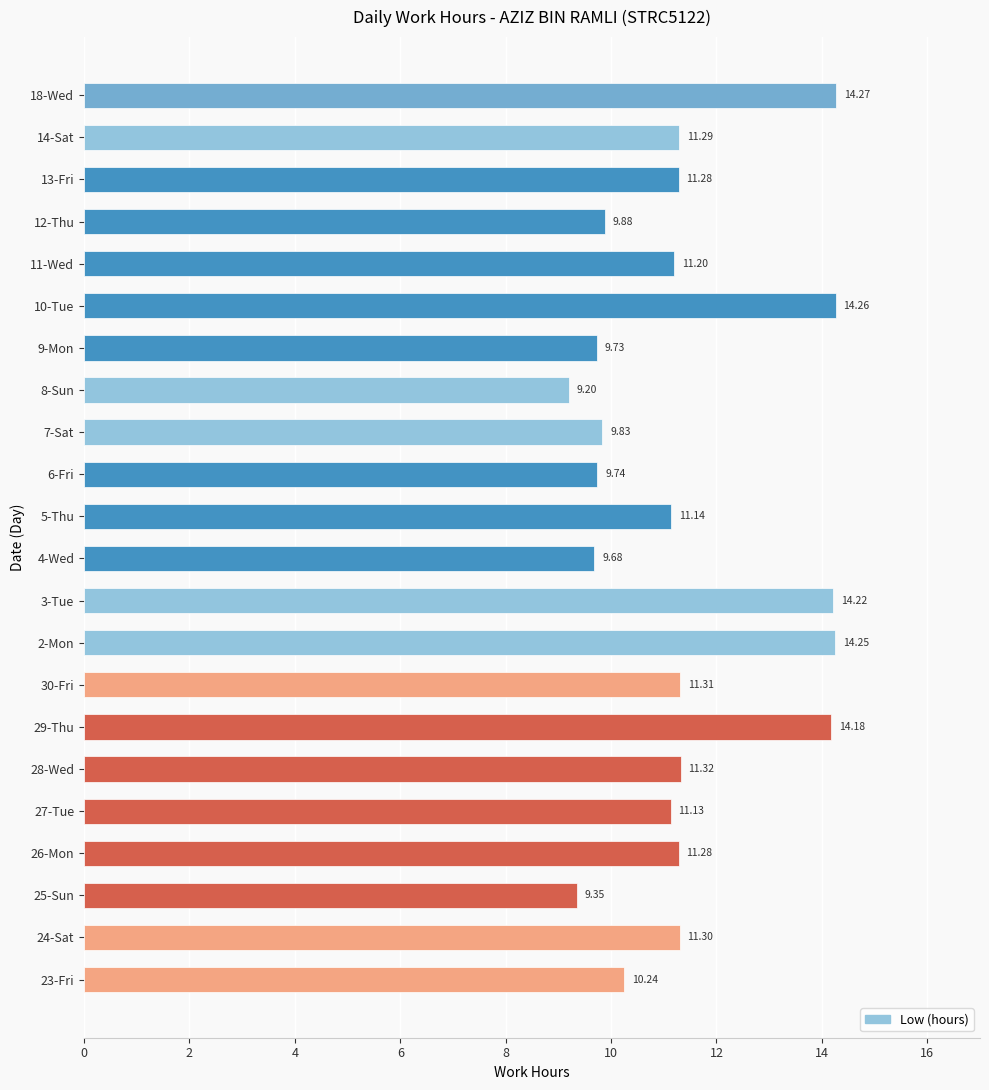

What is the sum of all values?

250.1